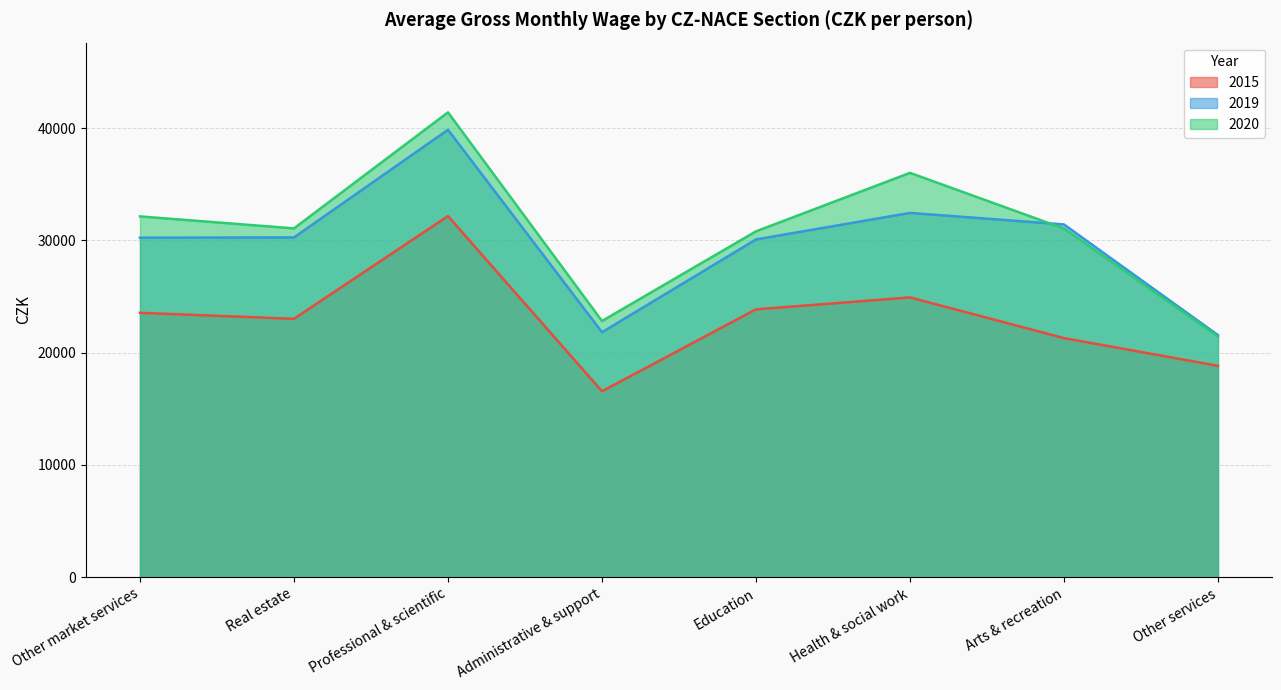

What is the sum of the 2015 values at Administrative & support and Education?

40416.8